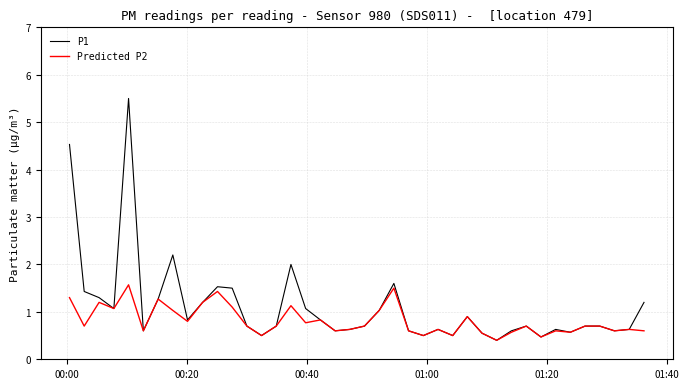

What is the difference between the second highest and minimum values in the Predicted P2 series?

1.1